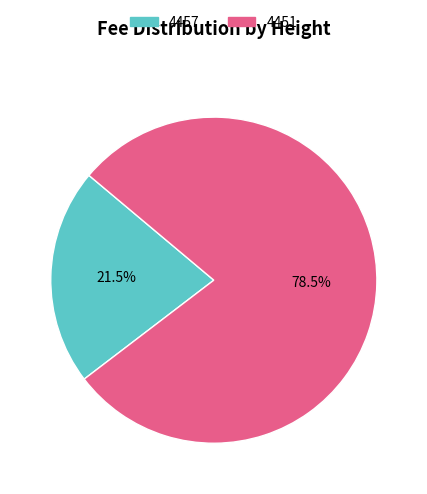

Which category accounts for the majority?

4451